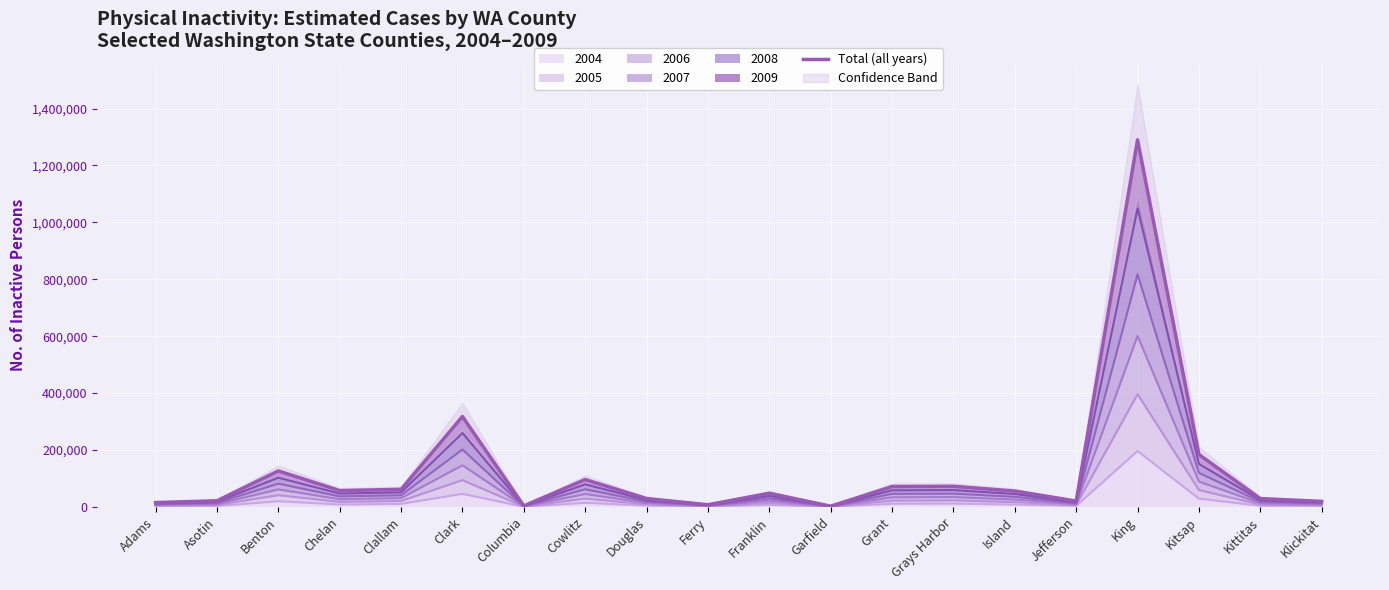

Is it true that the value at Adams is 15209.0?

True